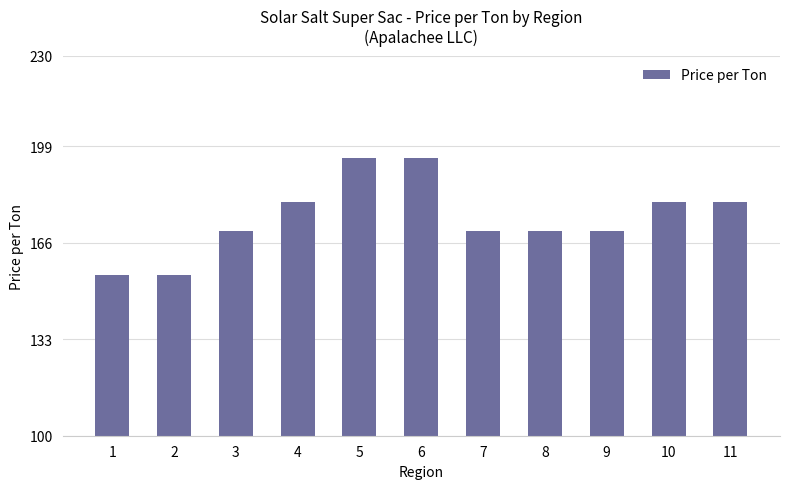

Approximately how many times larger is the value at 2 compared to 8?

0.9